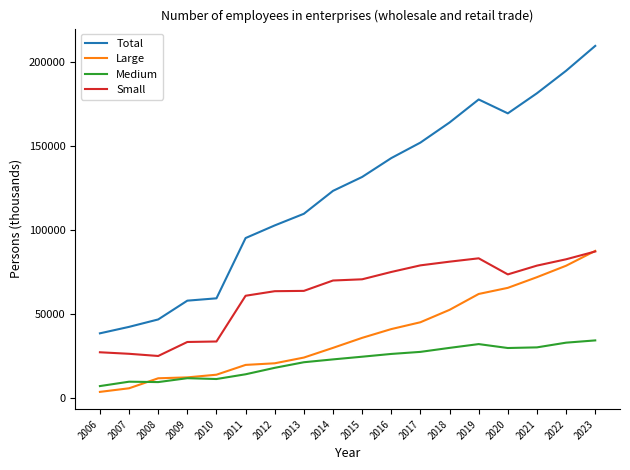

How many lines are shown in the chart?

4